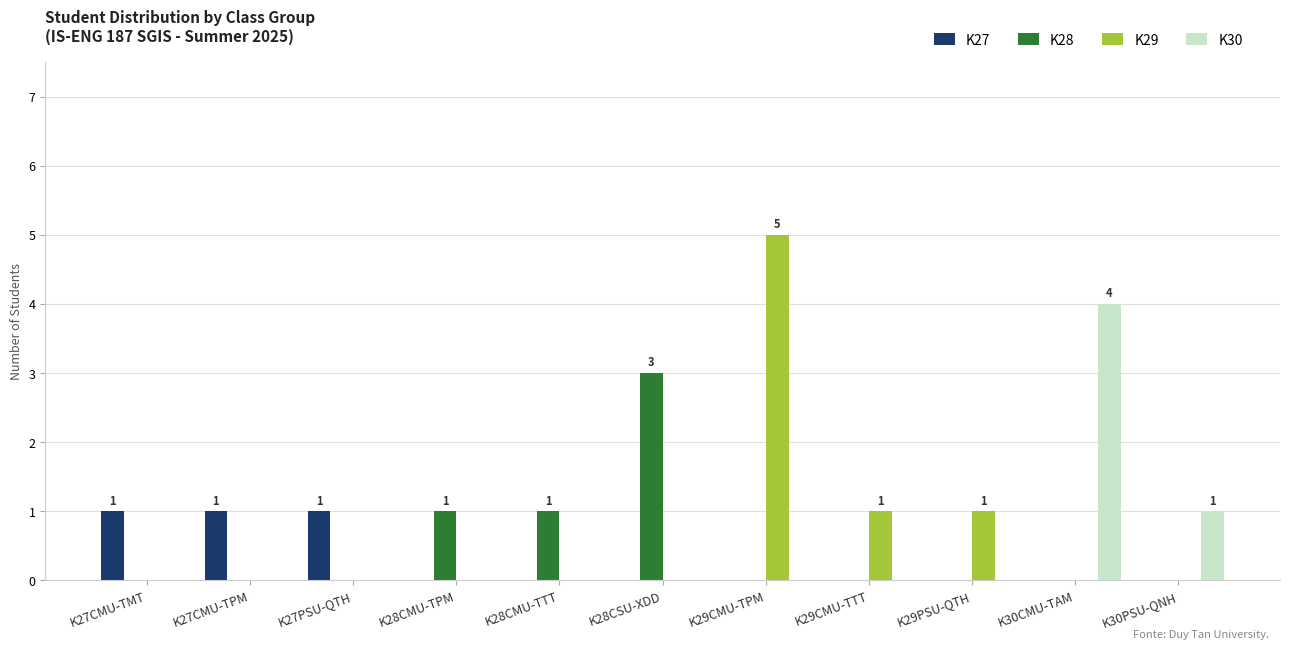

At which label does K30 reach its peak?

K30CMU-TAM